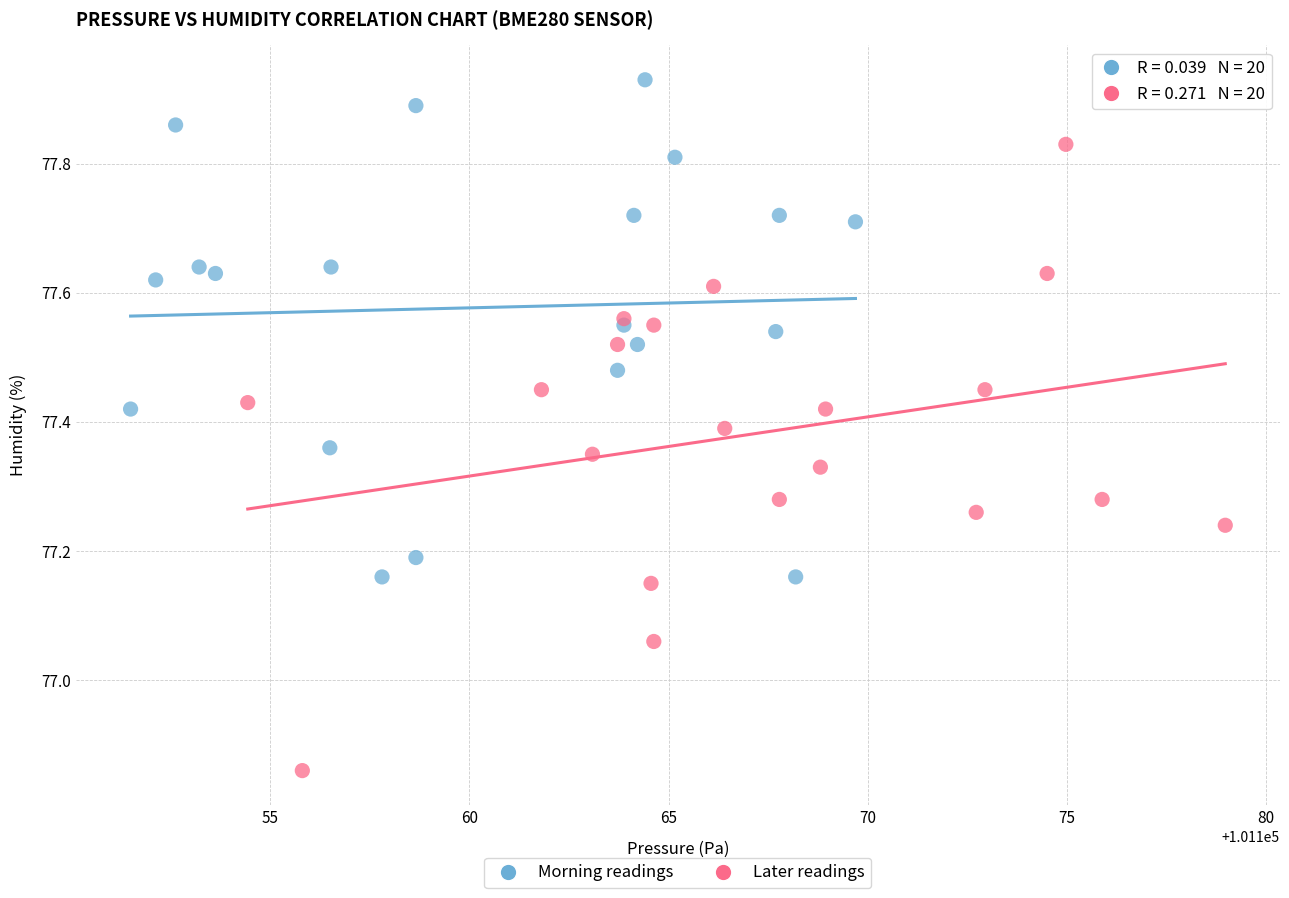

Which series has the widest spread of Y values?

Later readings